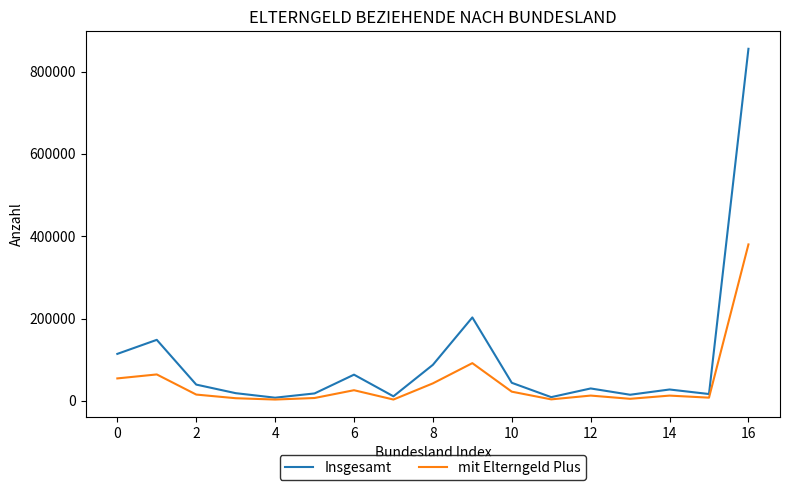

Rank the series by their average value, from highest to lowest.

Insgesamt, mit Elterngeld Plus